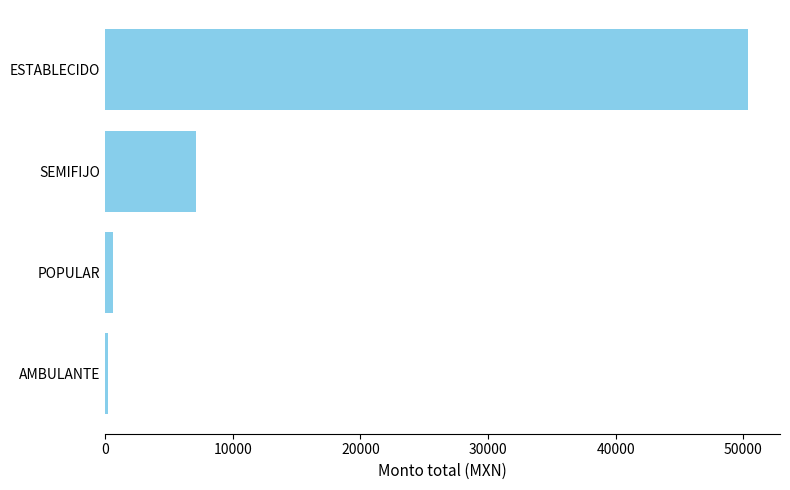

What is the change in value from SEMIFIJO to ESTABLECIDO?

+43266.5